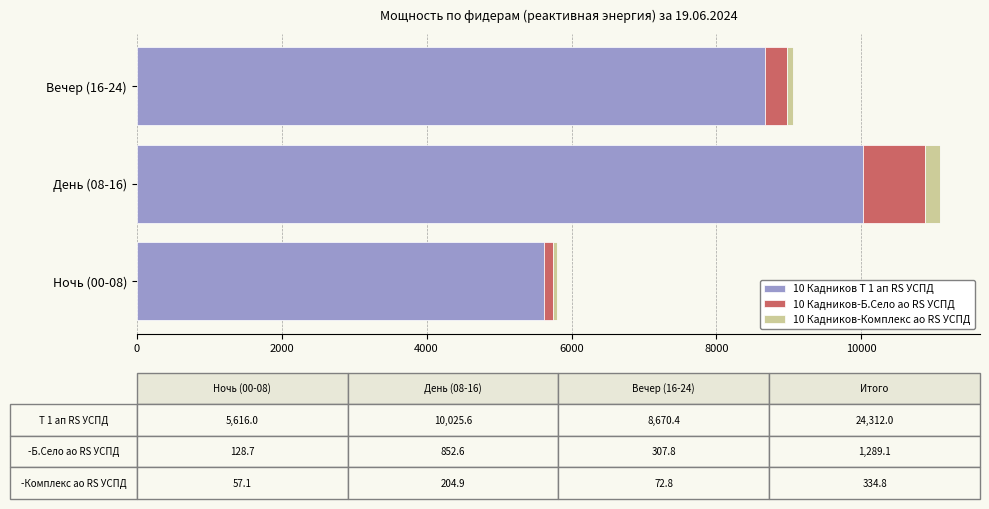

At which category is the sum across all series the highest?

День (08-16)